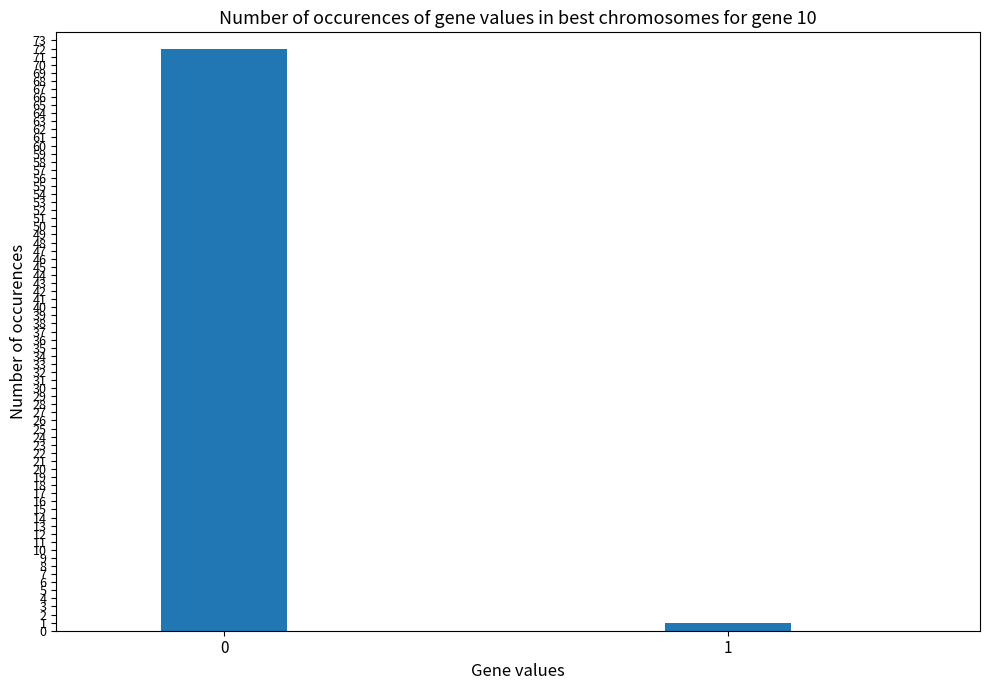

The value at 0 is 72. True or false?

True